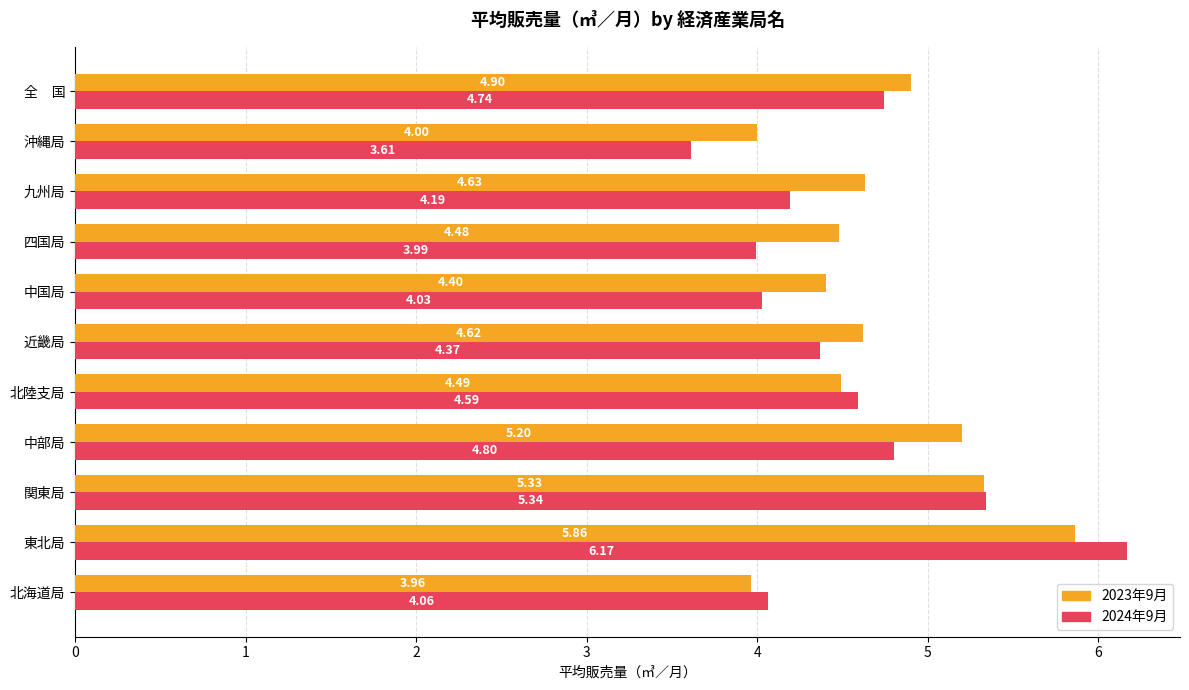

At how many categories does at least one series exceed 5?

3